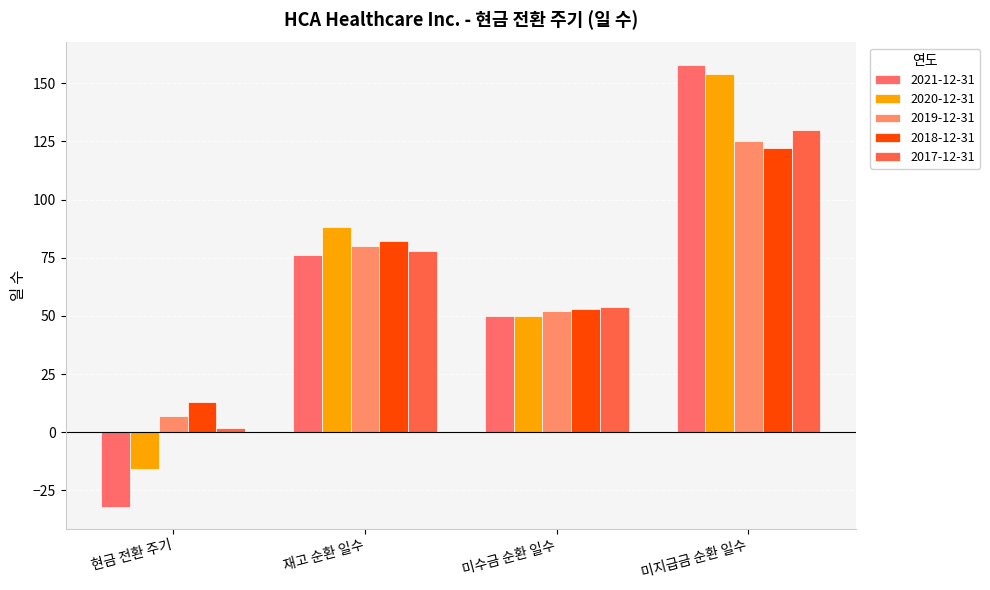

What is the difference between the 2018-12-31 values at 재고 순환 일수 and 미지급금 순환 일수?

40